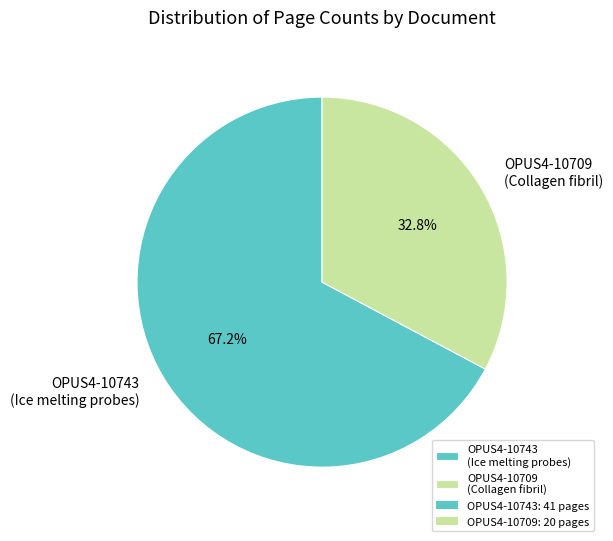

Is it true that OPUS4-10709 is 15% of the pie?

False